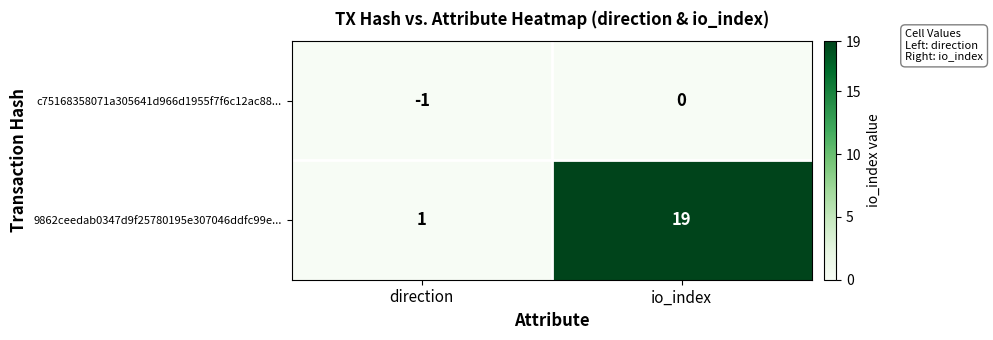

Between direction and io_index, which series saw the biggest shift?

9862ceedab0347d9f25780195e307046ddfc99e...